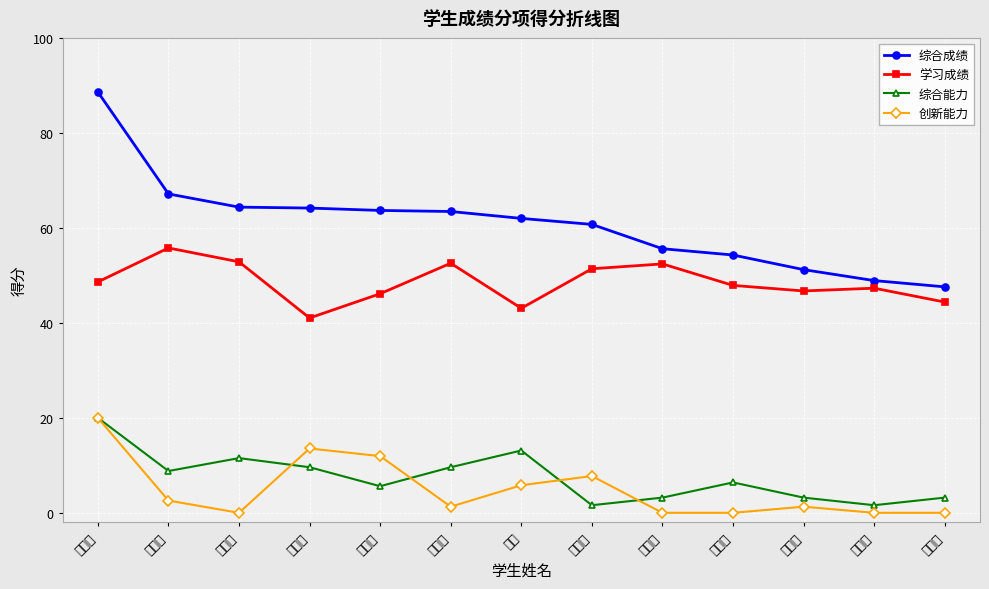

How many data points in 综合能力 are above 6?

7